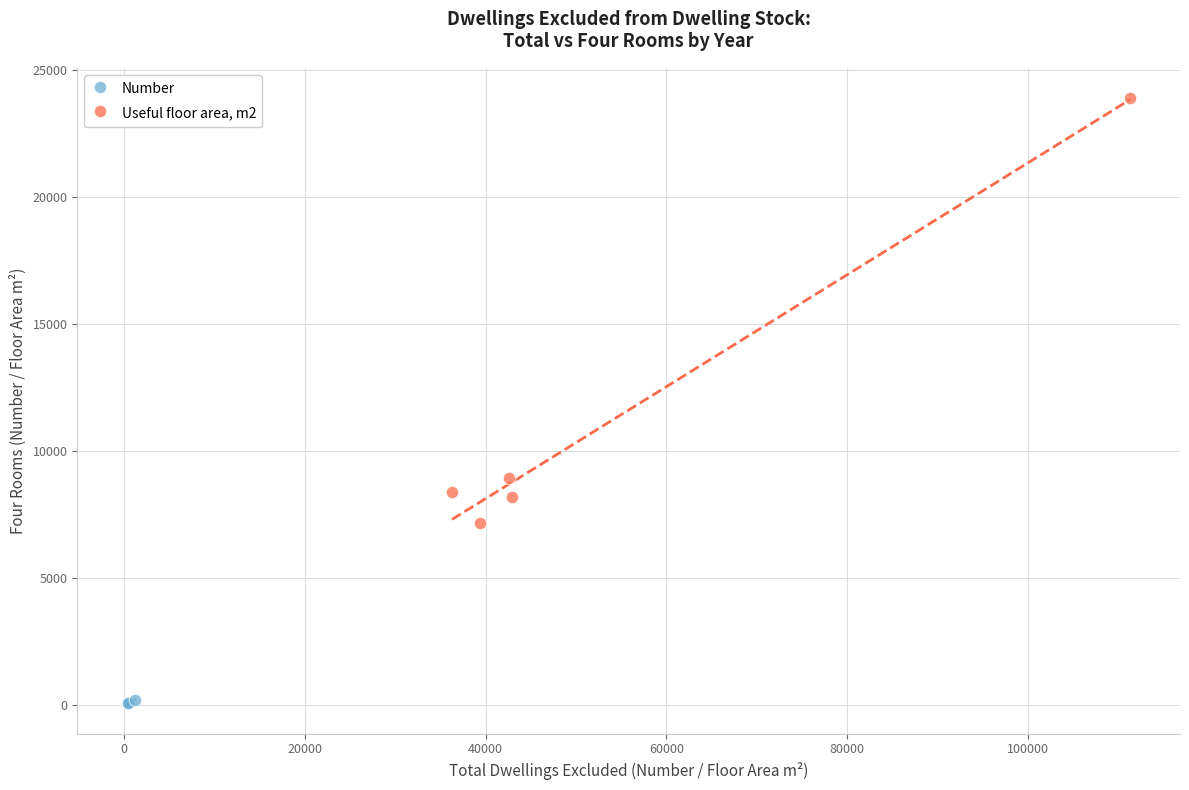

Which series reaches the minimum Y coordinate?

Number